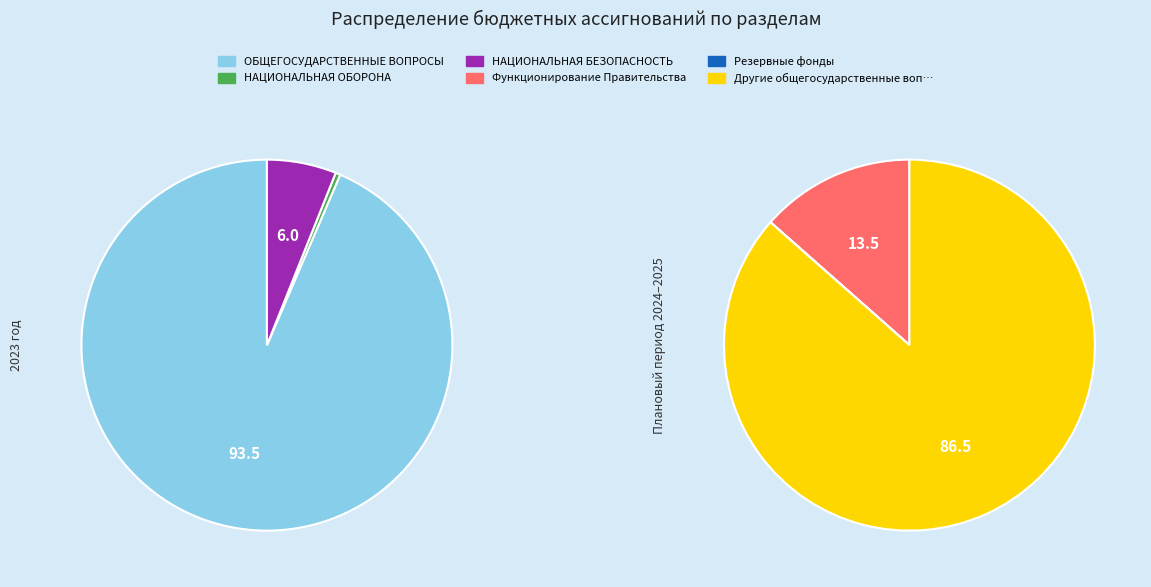

Count the number of slices in the pie.

6